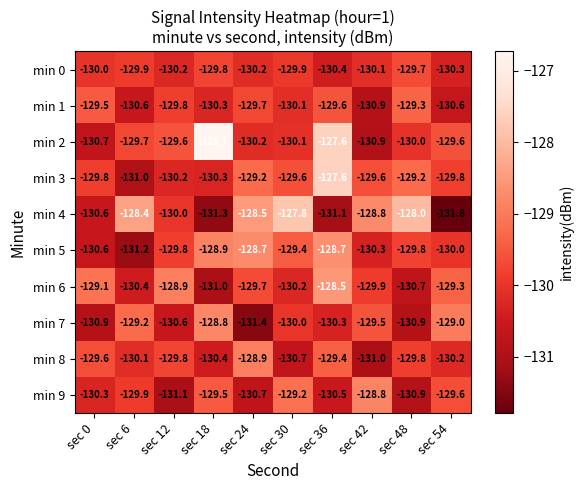

The value of min 1 at sec 54 is -212.9. True or false?

False